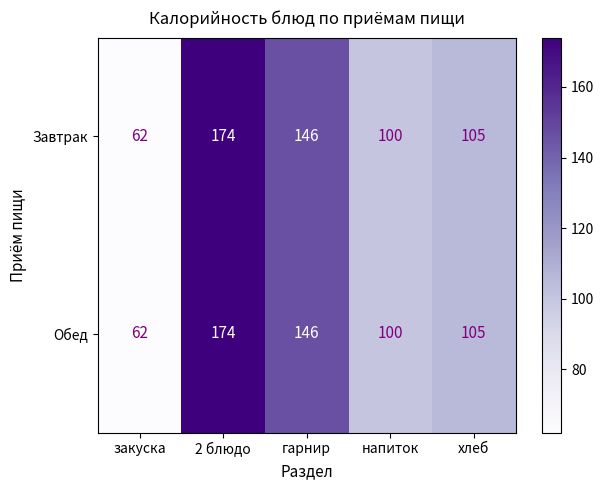

The value of Завтрак at 2 блюдо is 277. True or false?

False